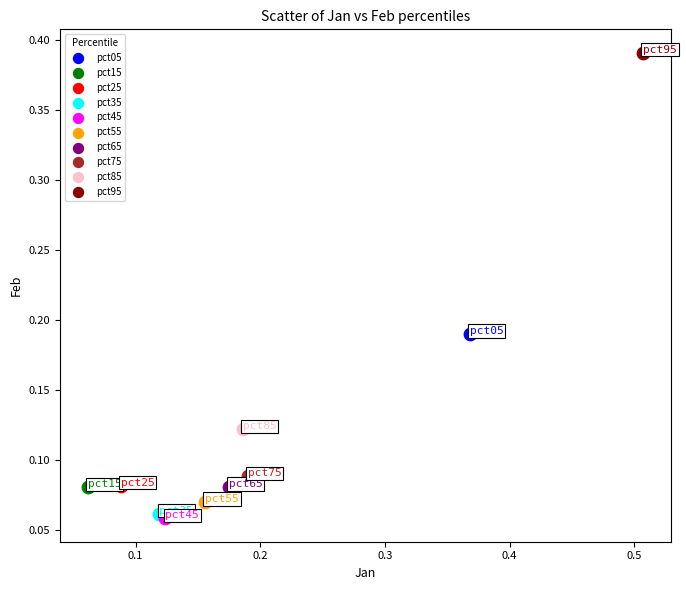

What are all the series names shown in the legend?

pct05, pct15, pct25, pct35, pct45, pct55, pct65, pct75, pct85, pct95